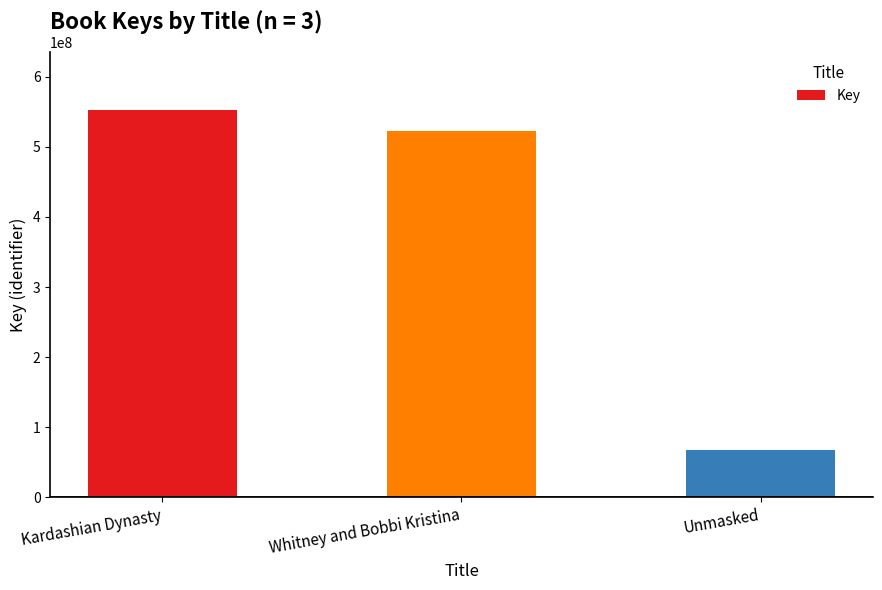

What is the sum of the values at Whitney and Bobbi Kristina and Kardashian Dynasty?

1075285401